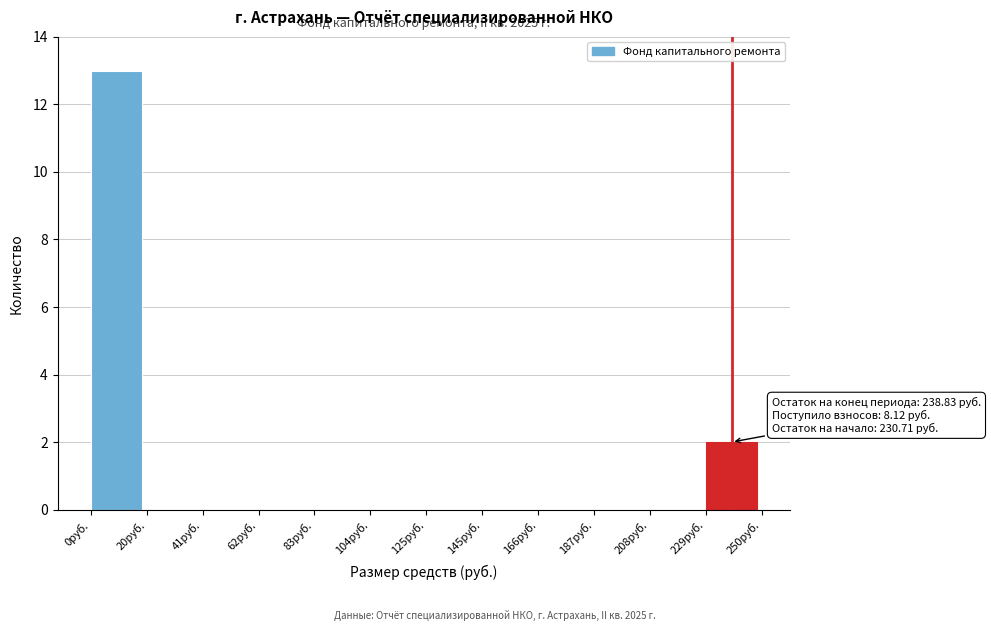

Which range on the x-axis has the tallest bar?

0 to 20